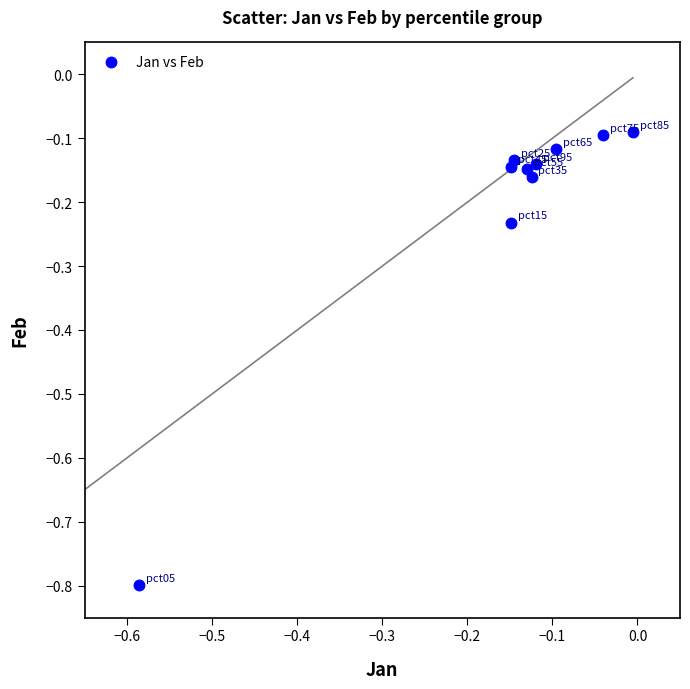

What is the range of Y values (max minus min)?

0.7